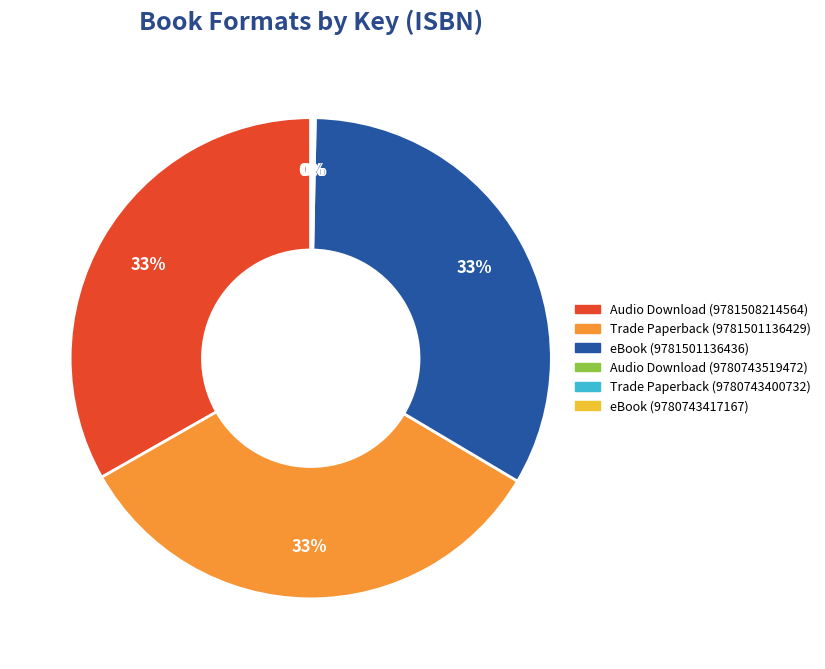

Does any single category account for the majority?

No